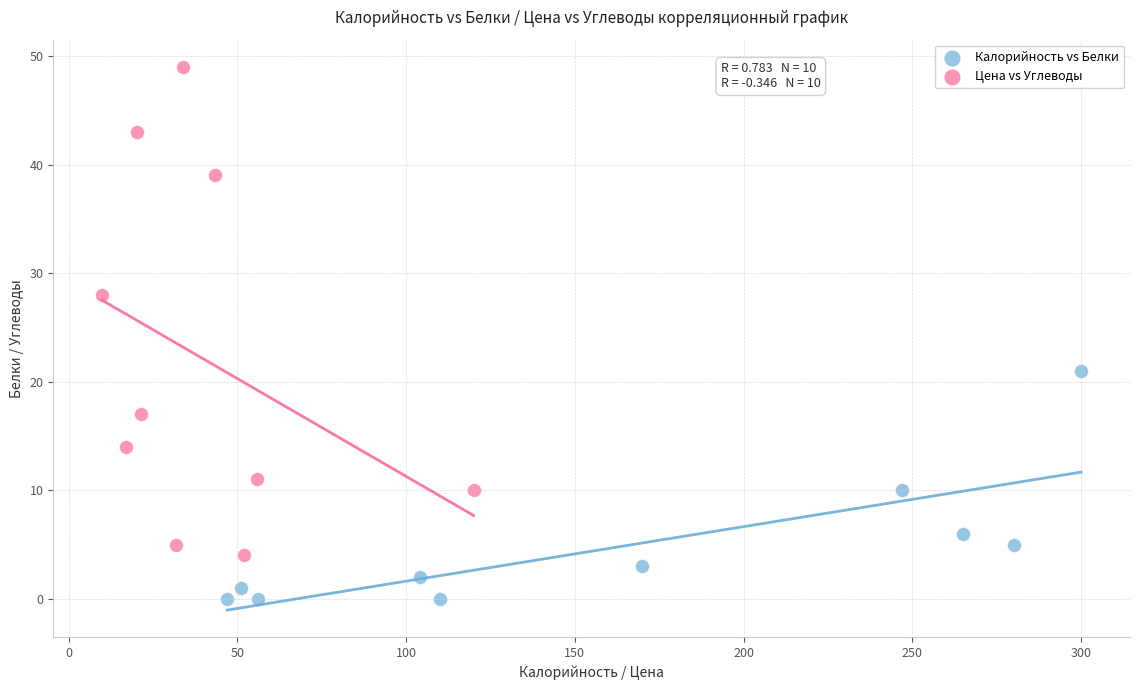

Which series reaches the minimum Y coordinate?

Калорийность vs Белки